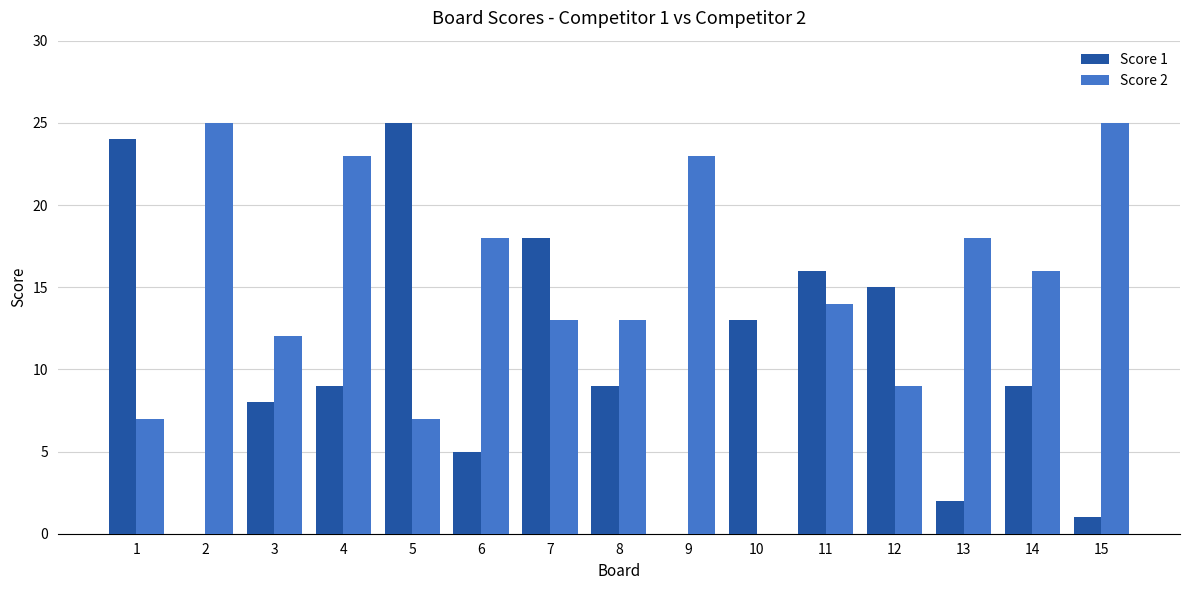

Which series changed the most between 3 and 9?

Score 2